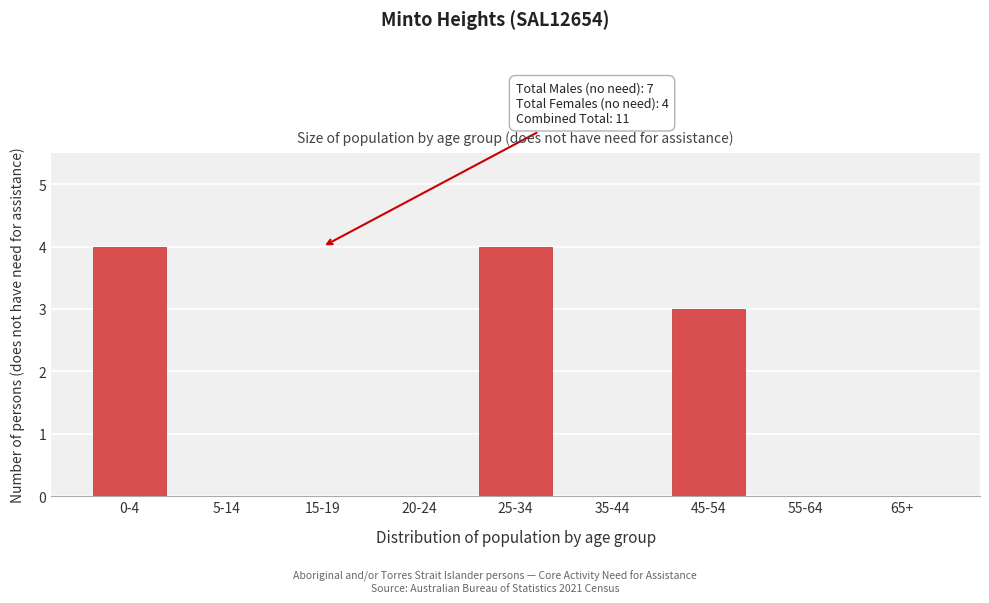

Reading left to right, extract all data points from this chart.

0-4=4	5-14=0	15-19=0	20-24=0	25-34=4	35-44=0	45-54=3	55-64=0	65+=0